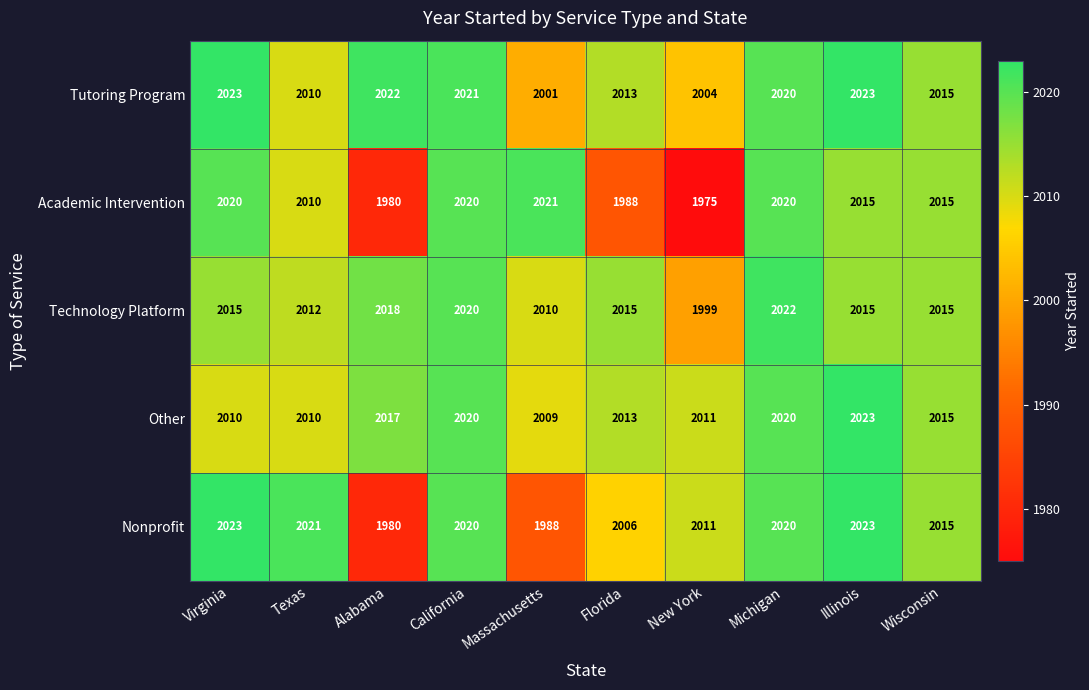

What is the maximum value shown in the chart?

2023